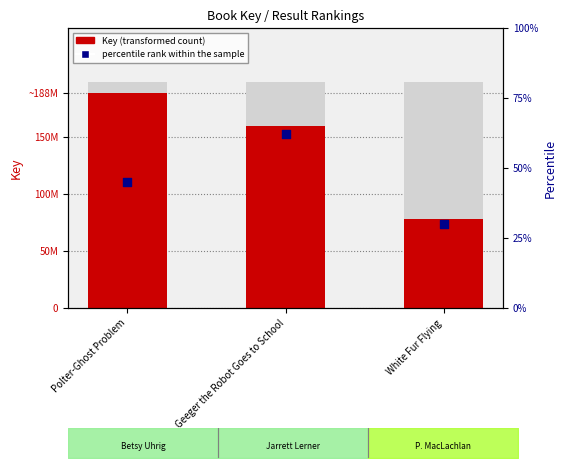

At how many categories does at least one series exceed 70467920?

3